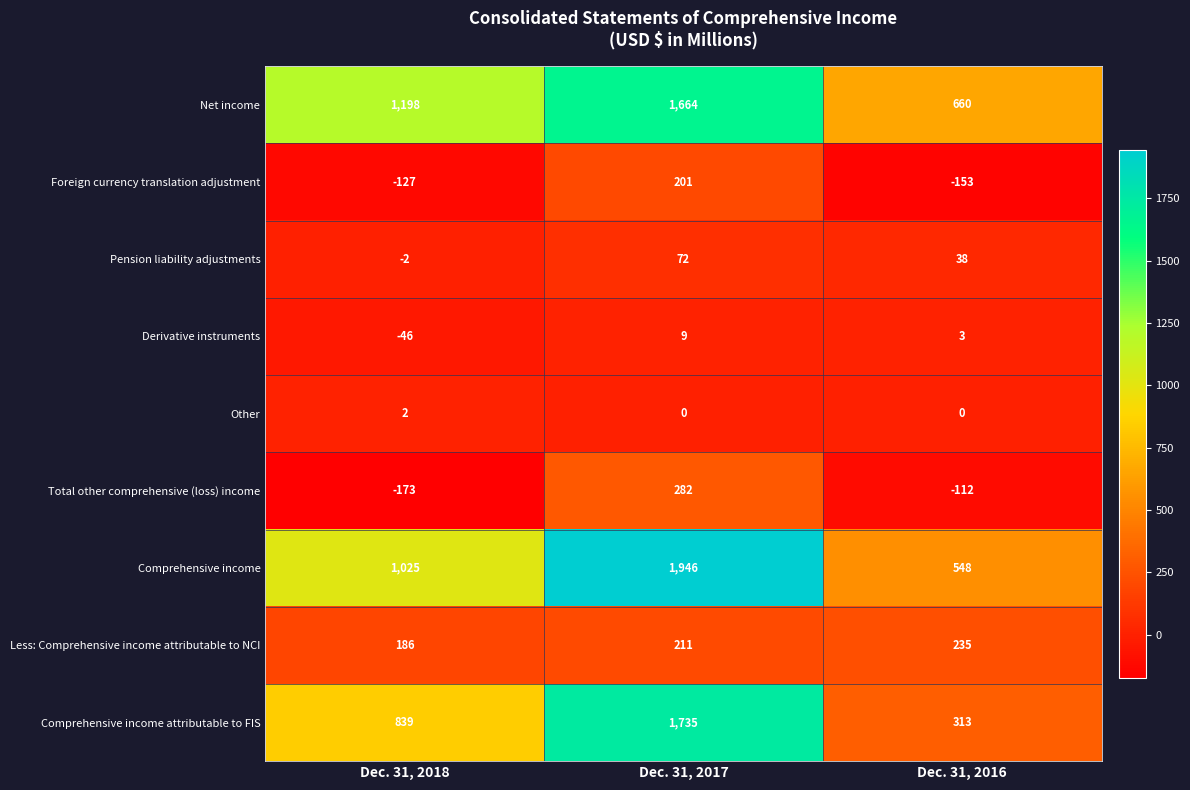

What is the sum of all Foreign currency translation adjustment values?

-79